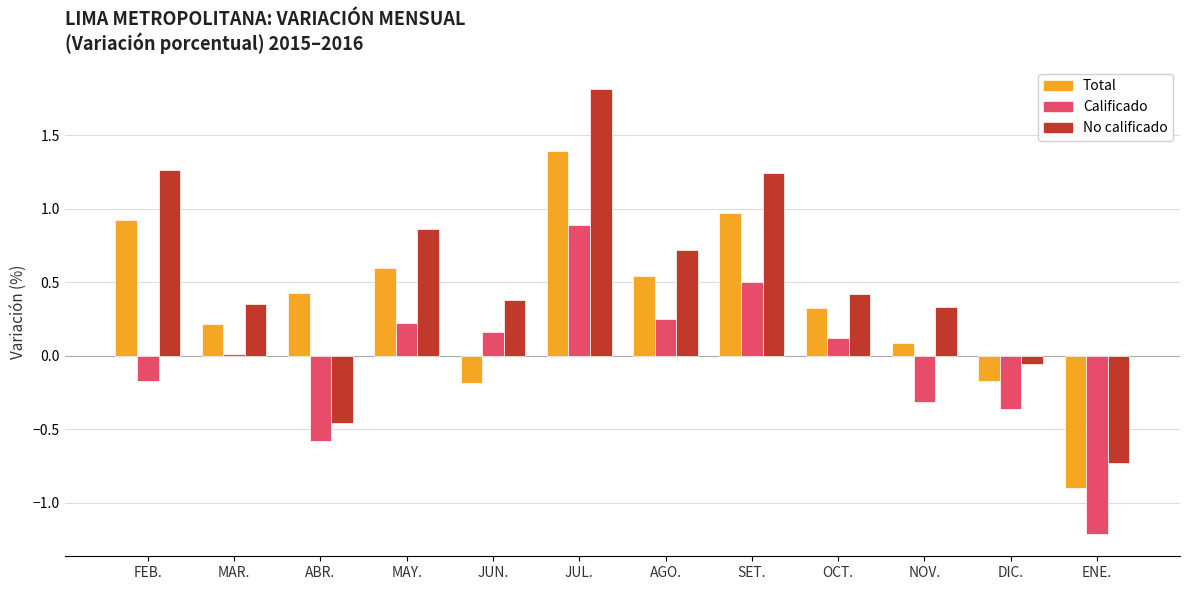

Is it true that No calificado equals 0.7 at AGO.?

True